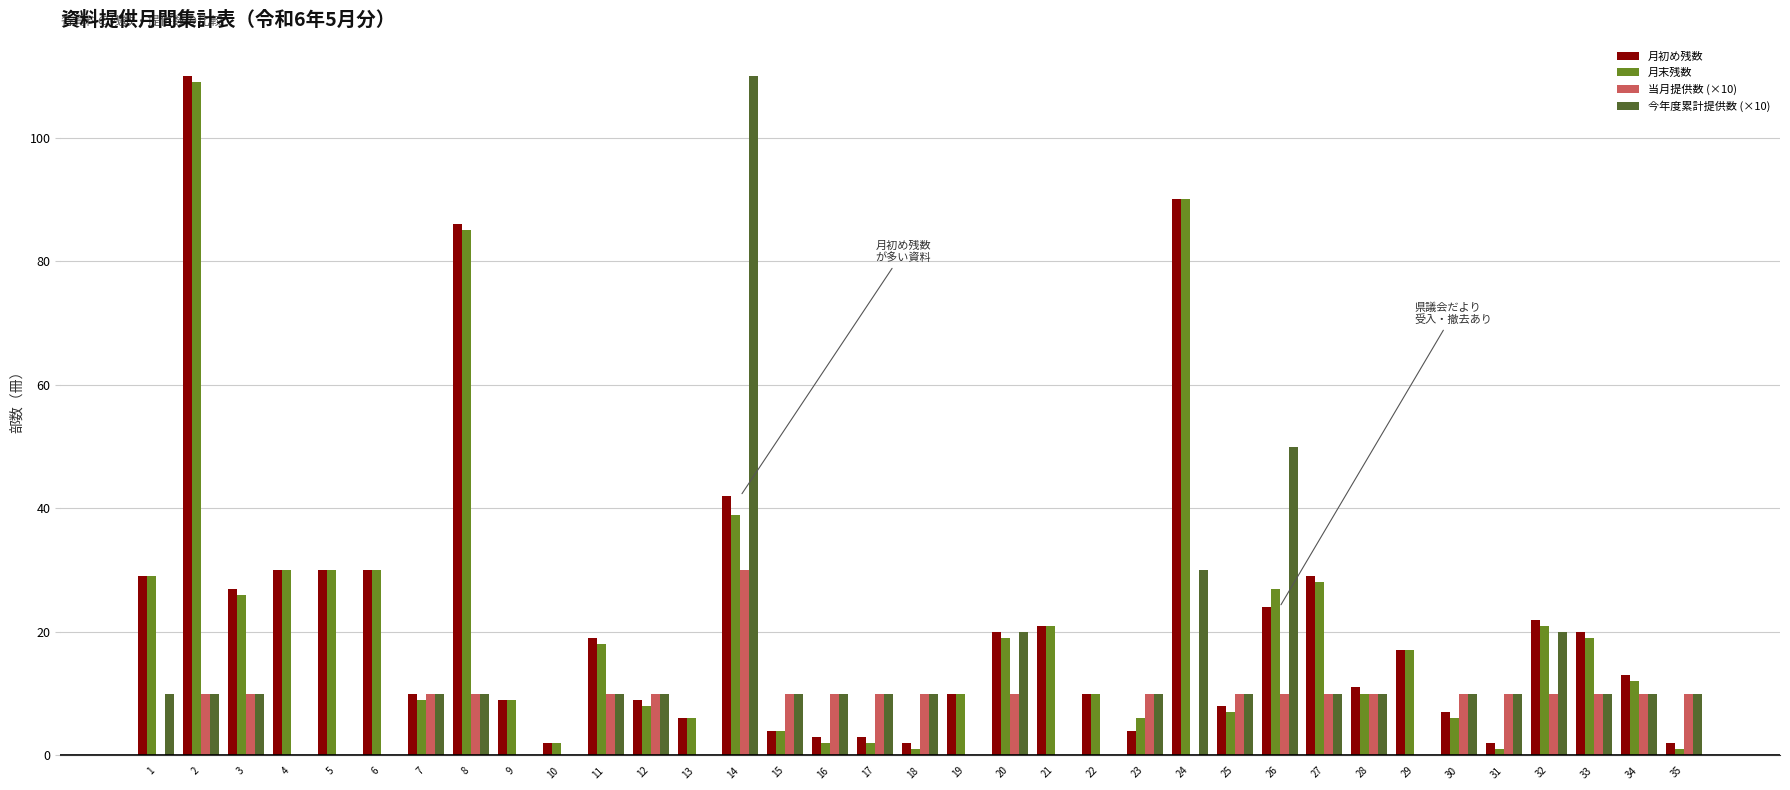

Reading left to right, what are all the values shown in this chart?

月初め残数: 29	110	27	30	30	30	10	86	9	2	19	9	6	42	4	3	3	2	10	20	21	10	4	90	8	24	29	11	17	7	2	22	20	13	2
月末残数: 29	109	26	30	30	30	9	85	9	2	18	8	6	39	4	2	2	1	10	19	21	10	6	90	7	27	28	10	17	6	1	21	19	12	1
当月提供数 (×10): 0	10	10	0	0	0	10	10	0	0	10	10	0	30	10	10	10	10	0	10	0	0	10	0	10	10	10	10	0	10	10	10	10	10	10
今年度累計提供数 (×10): 10	10	10	0	0	0	10	10	0	0	10	10	0	110	10	10	10	10	0	20	0	0	10	30	10	50	10	10	0	10	10	20	10	10	10